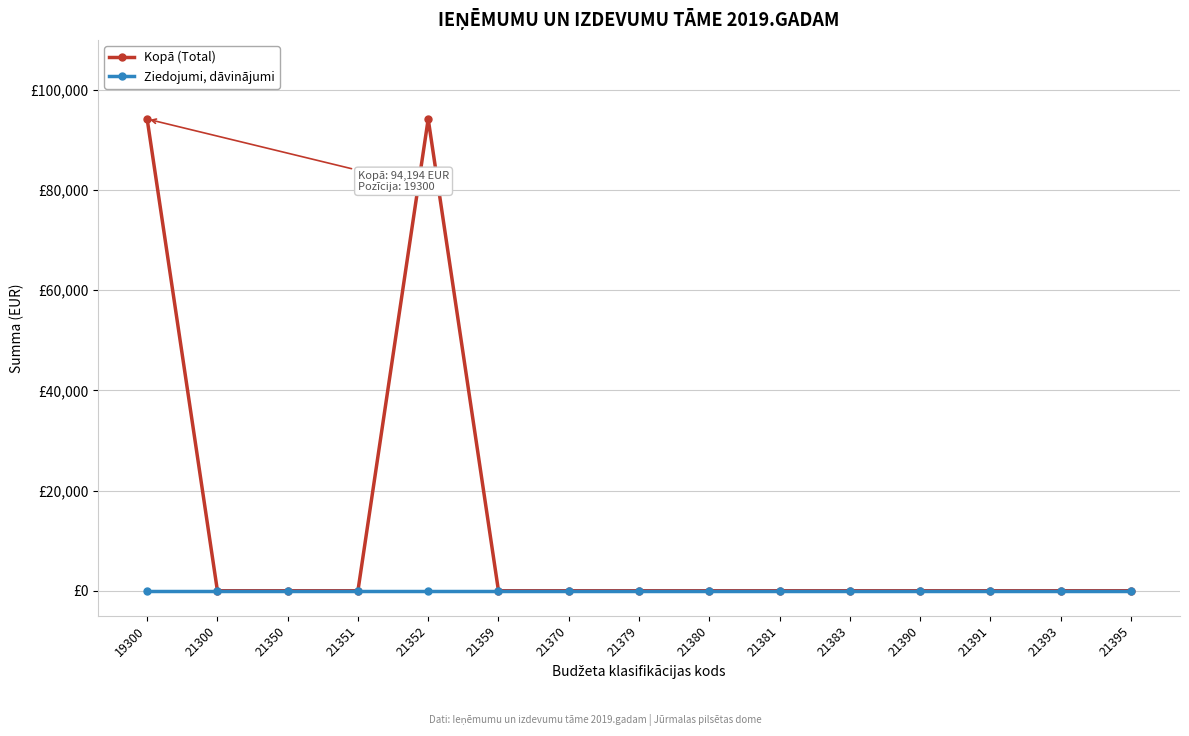

What are all the series names shown in the legend?

Kopā (Total), Ziedojumi, dāvinājumi